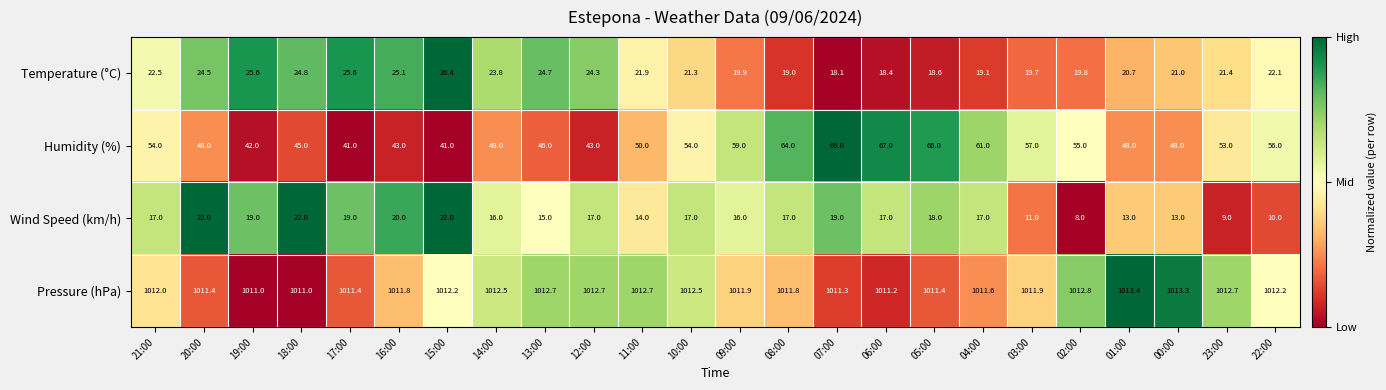

How many distinct data groups are displayed?

4